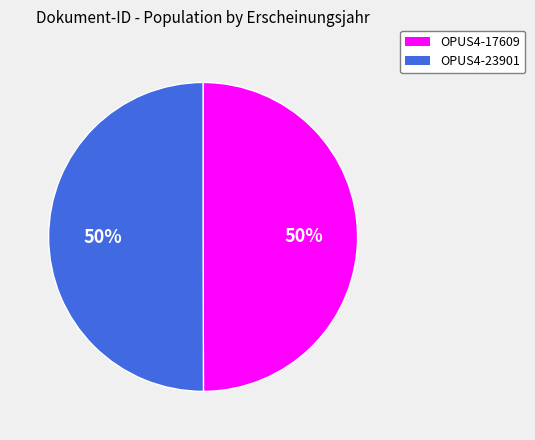

Approximately how many times larger is the value at OPUS4-23901 compared to OPUS4-17609?

1.0